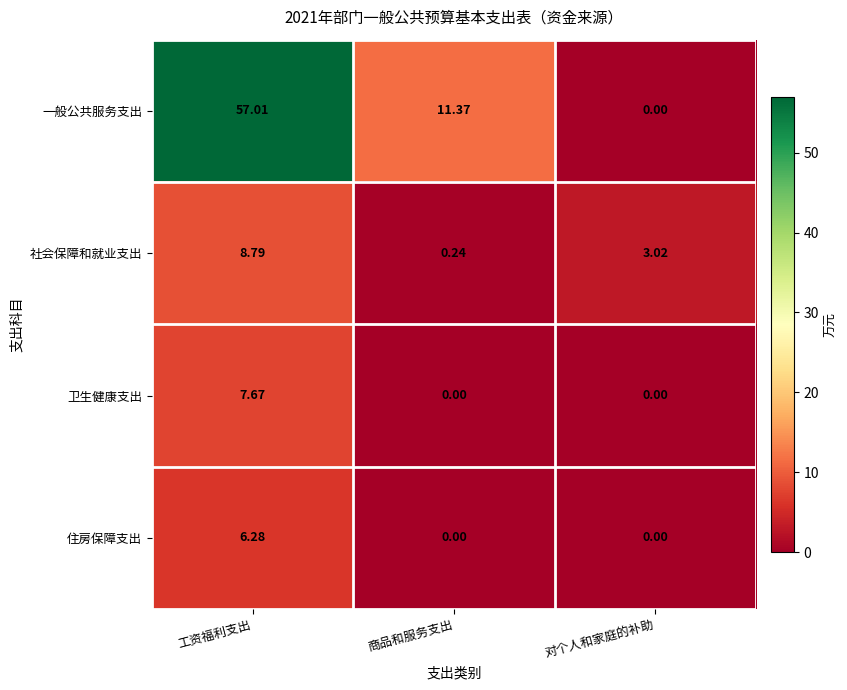

Which series changed the most between 工资福利支出 and 商品和服务支出?

一般公共服务支出